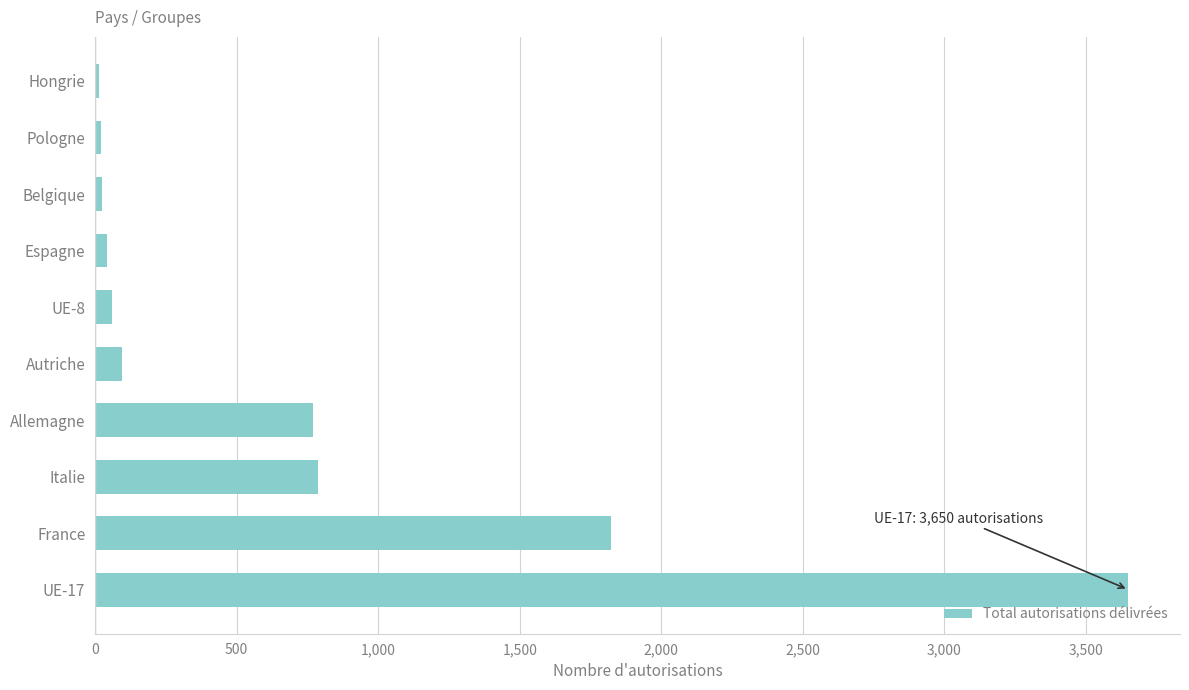

What is the difference between the maximum and minimum values?

3636